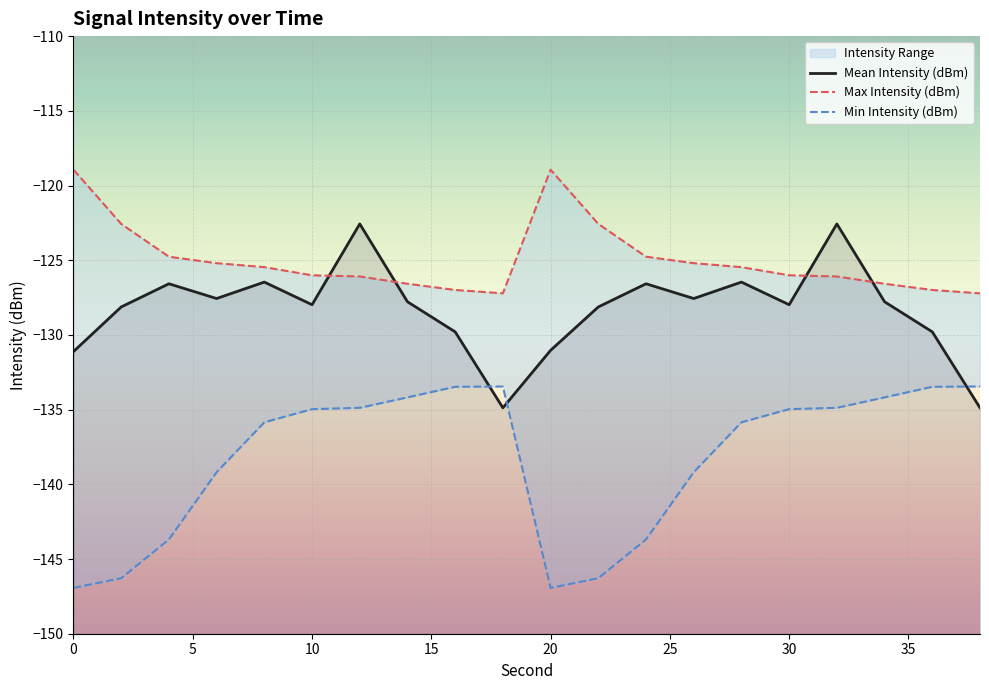

What is the sum of all Mean Intensity (dBm) values?

-2565.6